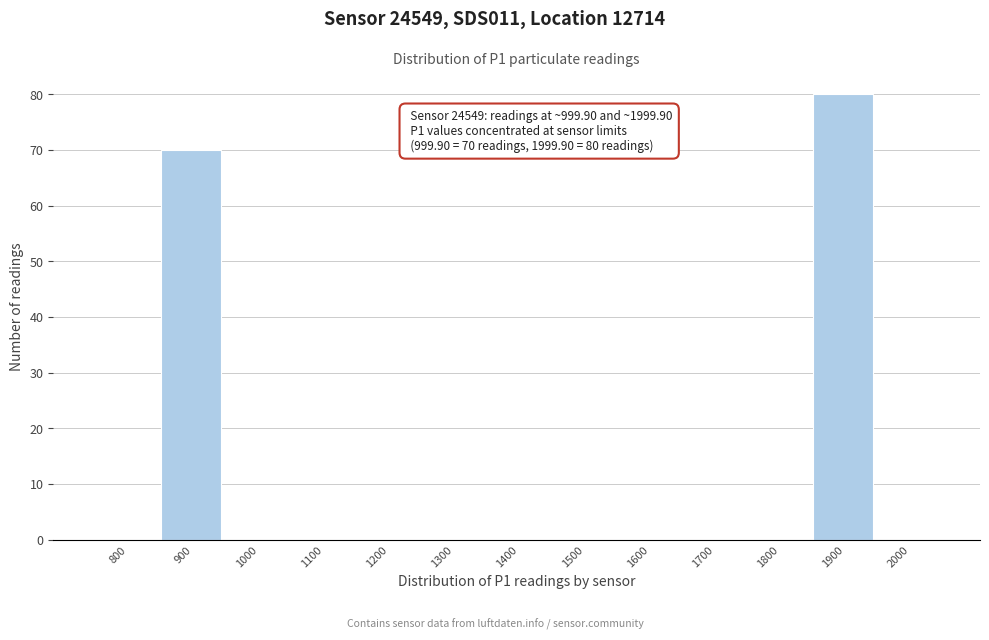

Reading left to right, transcribe all the data shown in this chart.

800=0	900=70	1000=0	1100=0	1200=0	1300=0	1400=0	1500=0	1600=0	1700=0	1800=0	1900=80	2000=0